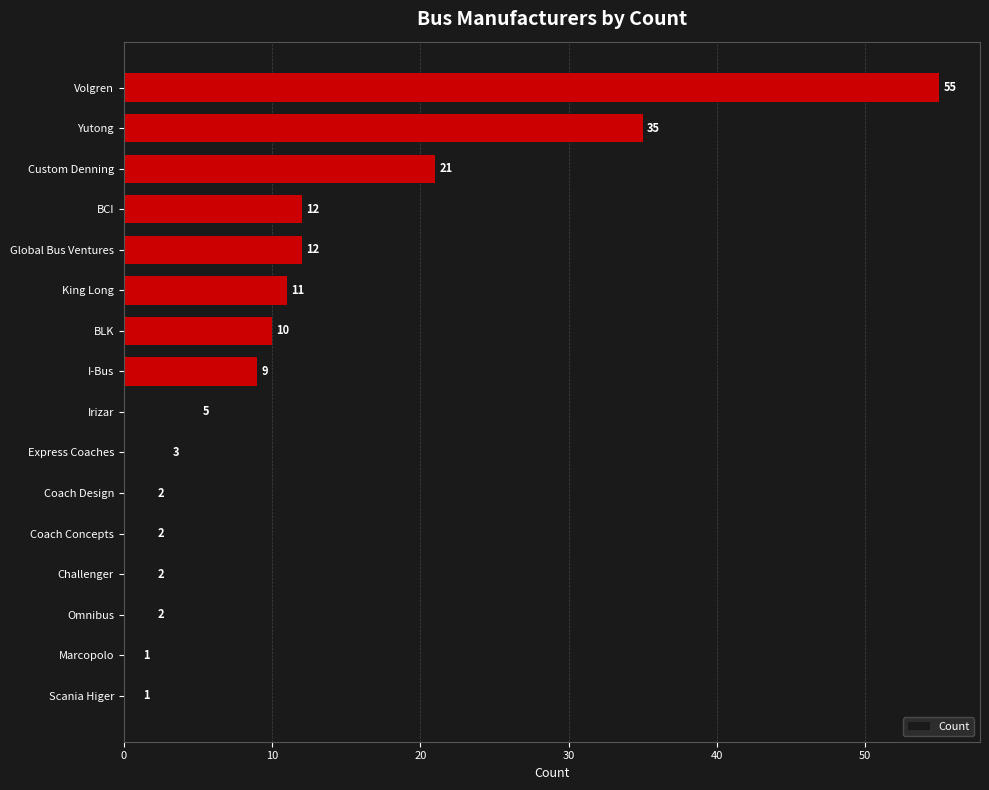

What is the change in value from Marcopolo to King Long?

+10